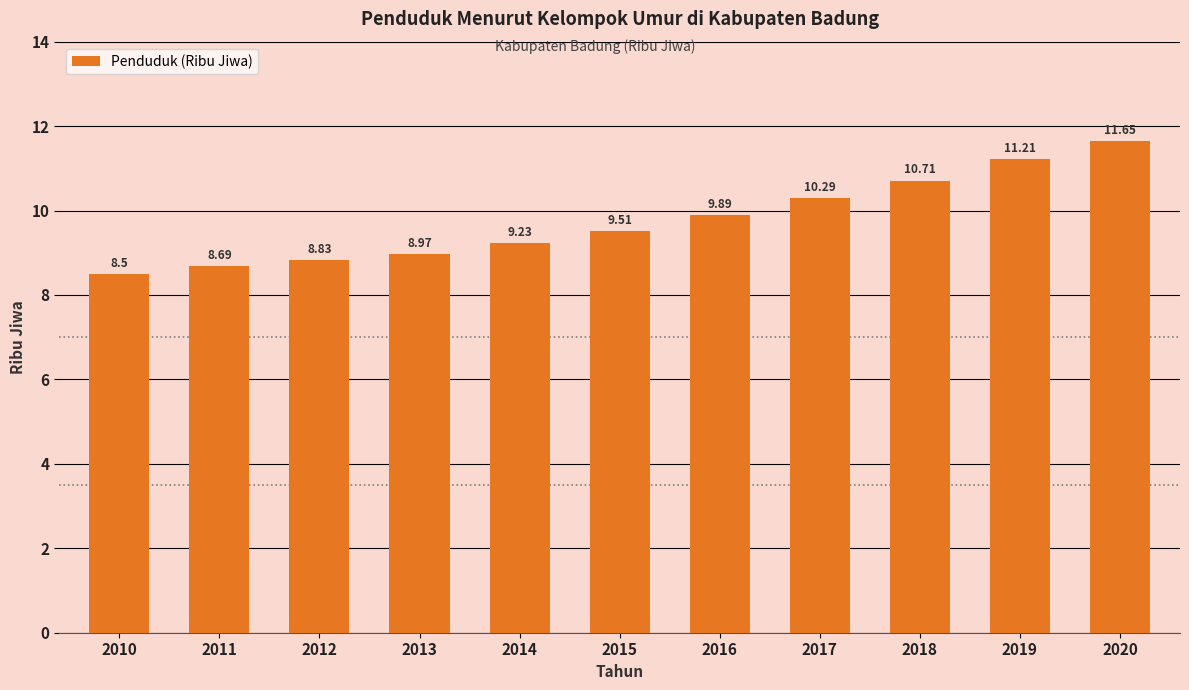

Reading right to left, extract all data points from this chart.

11.7	11.2	10.7	10.3	9.9	9.5	9.2	9.0	8.8	8.7	8.5